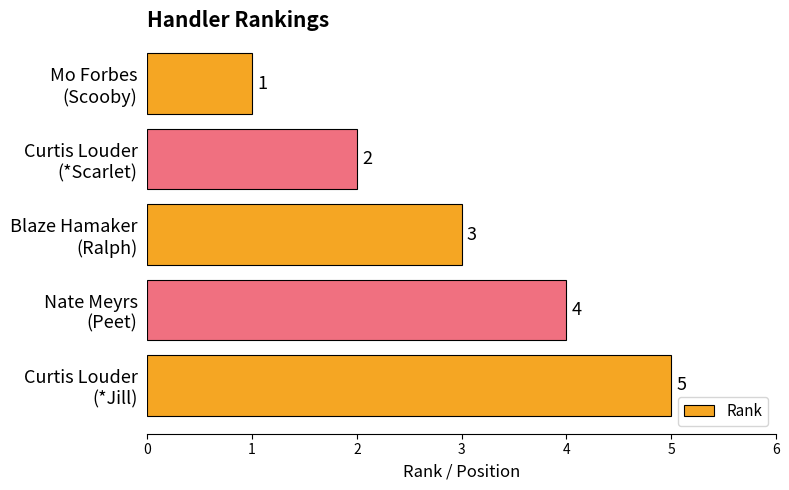

What is the sum of all values?

15